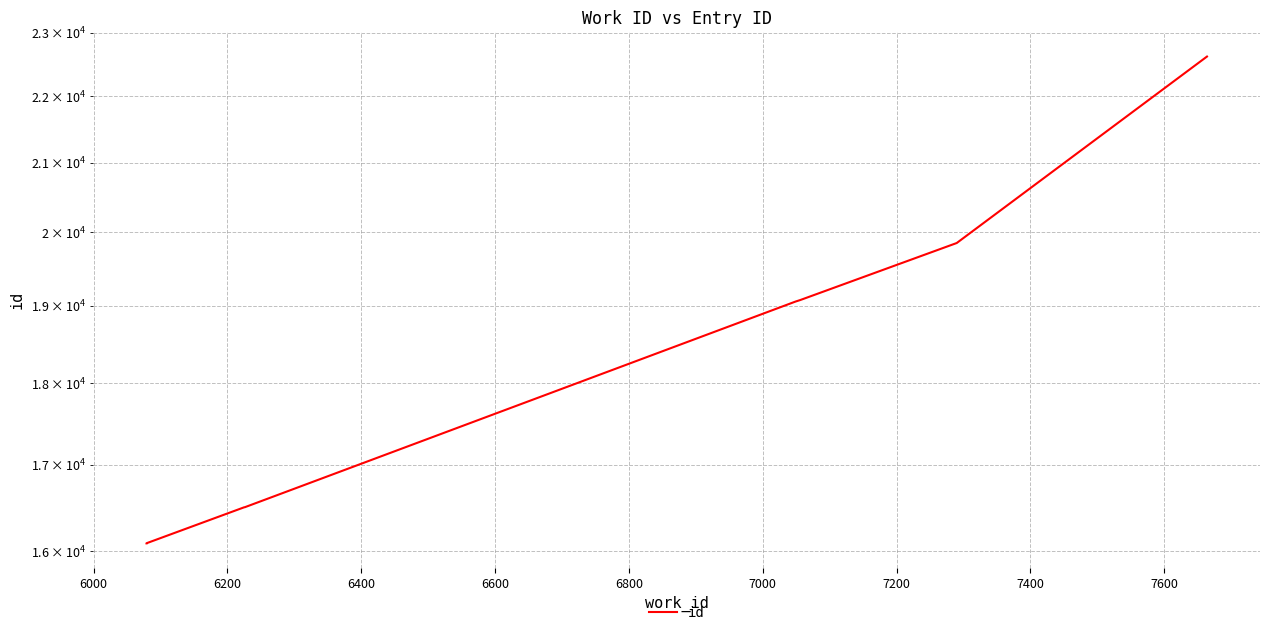

What is the average value?

18223